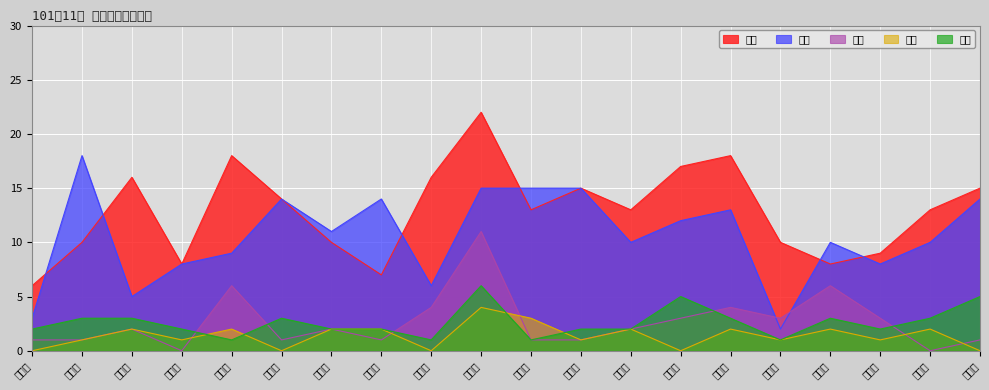

At which category is the sum across all series the highest?

店鎮里